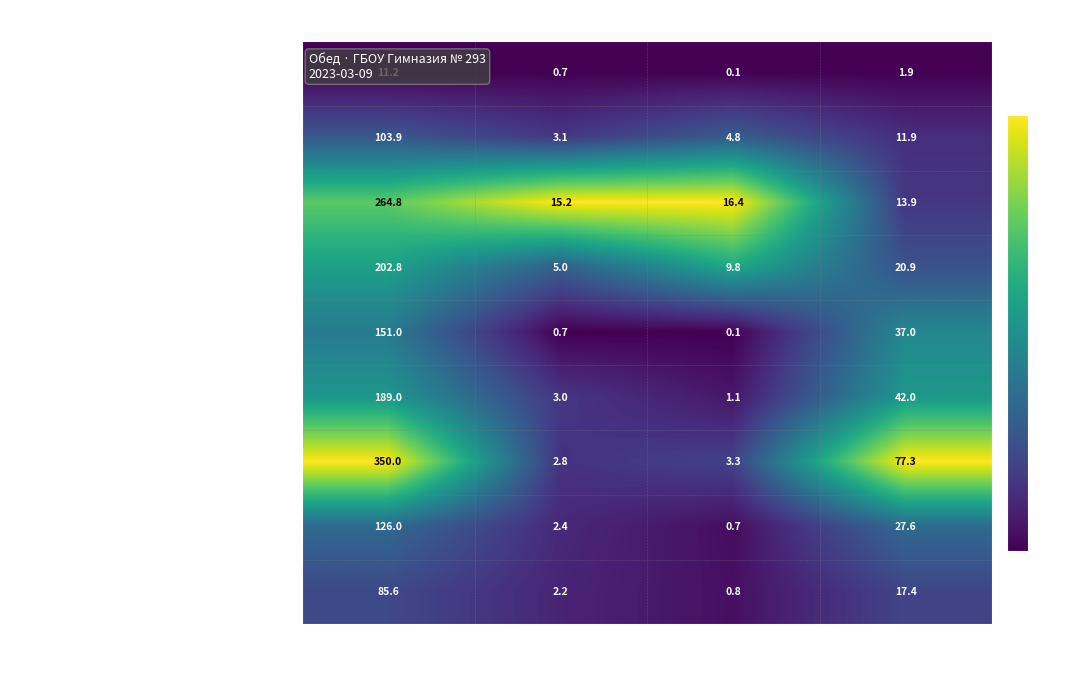

Which series changed the most between Белки and Жиры?

Рагу овощное (3 вариант)